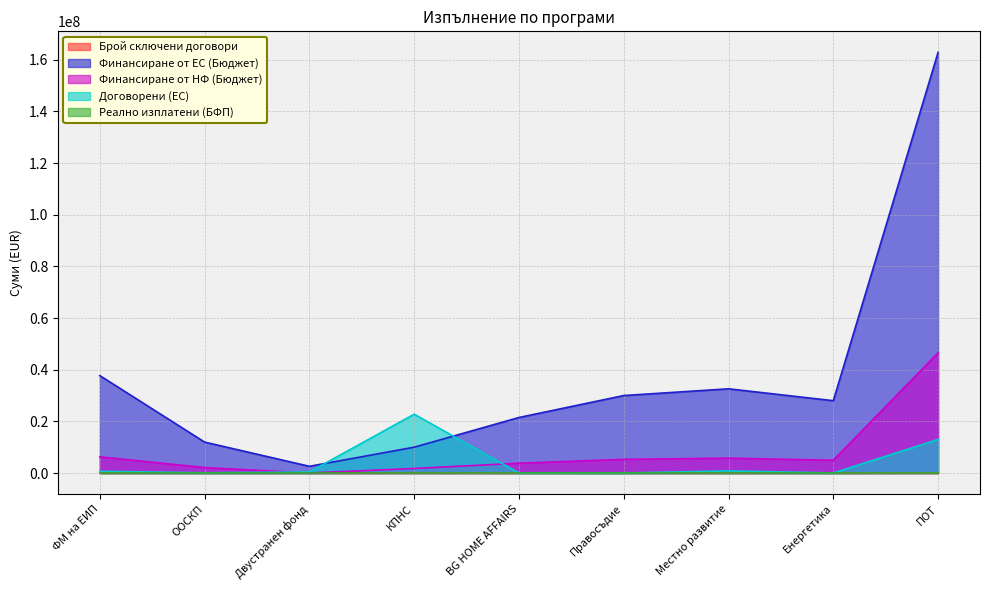

How many values in the Реално изплатени (БФП) series are below 0?

1